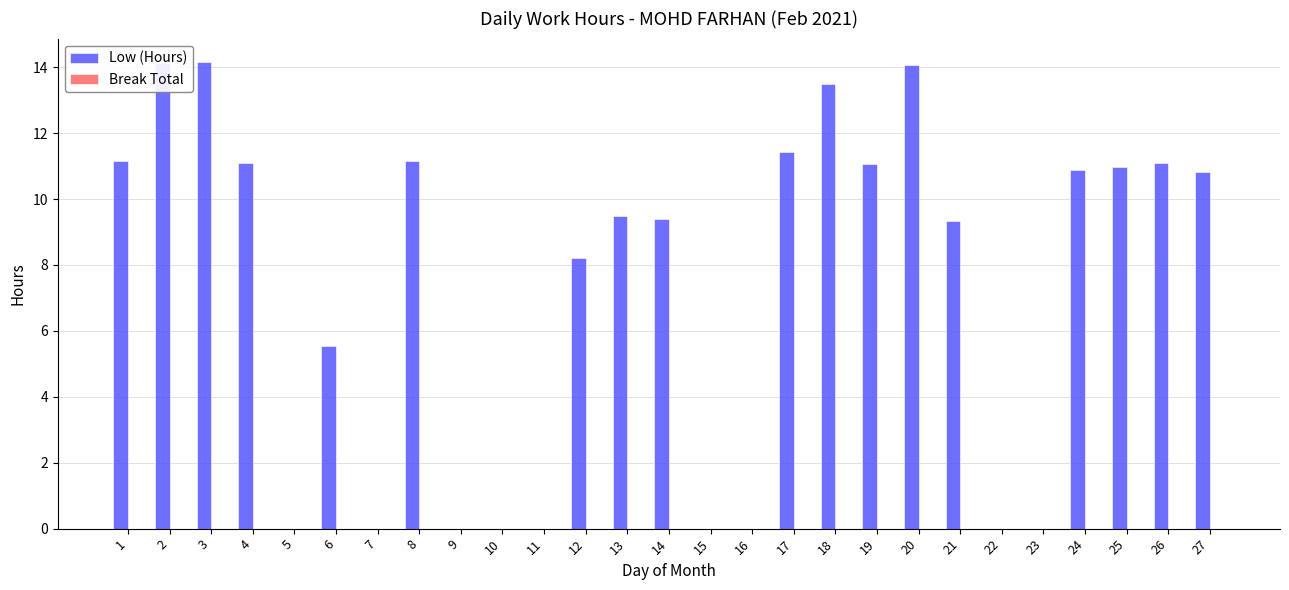

Count the number of data series in this chart.

1